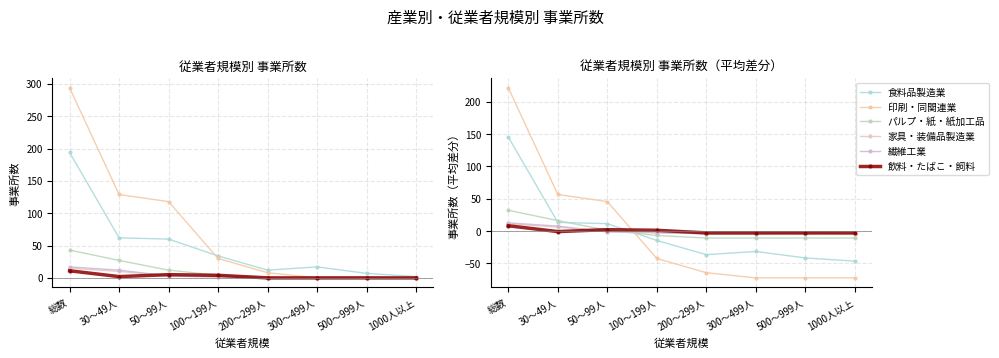

How many values in 家具・装備品製造業 are above zero?

2